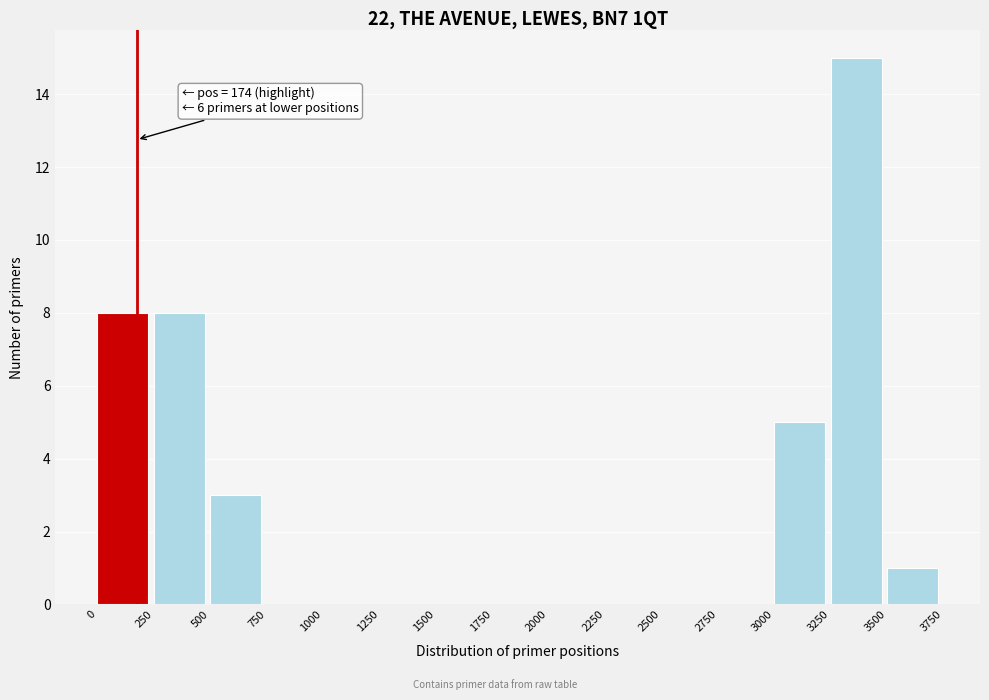

Over which range of the x-axis is the bar tallest?

3250 to 3500